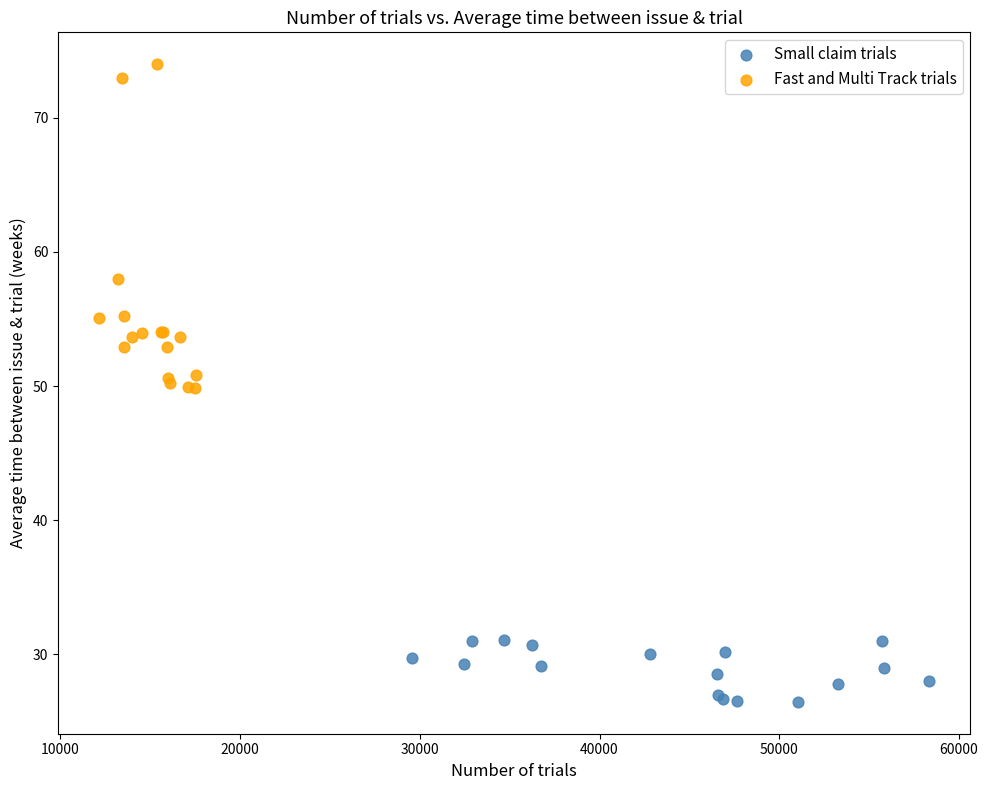

Which series reaches the minimum Y coordinate?

Small claim trials